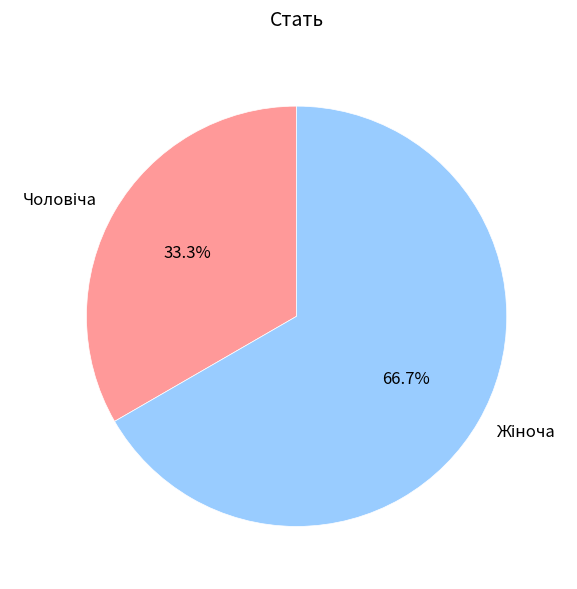

Is there a majority slice in this chart?

Yes